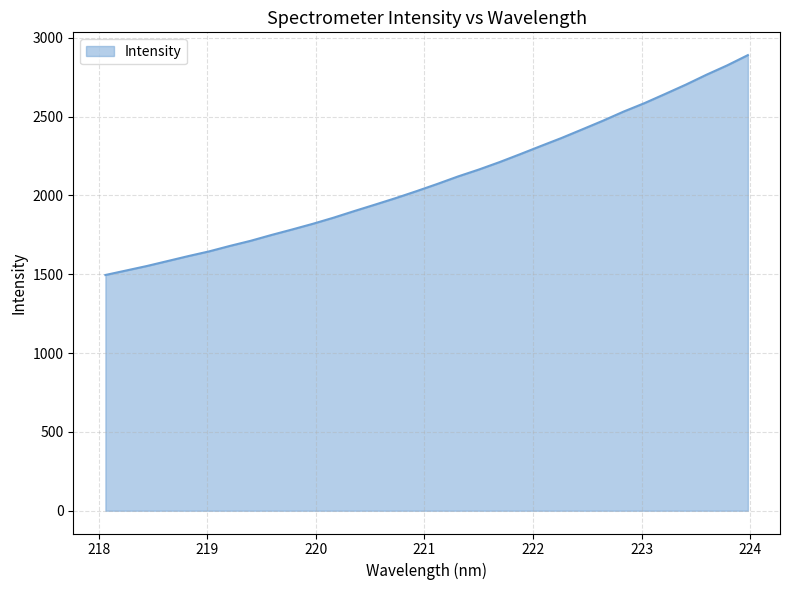

What is the smallest value displayed?

1495.1